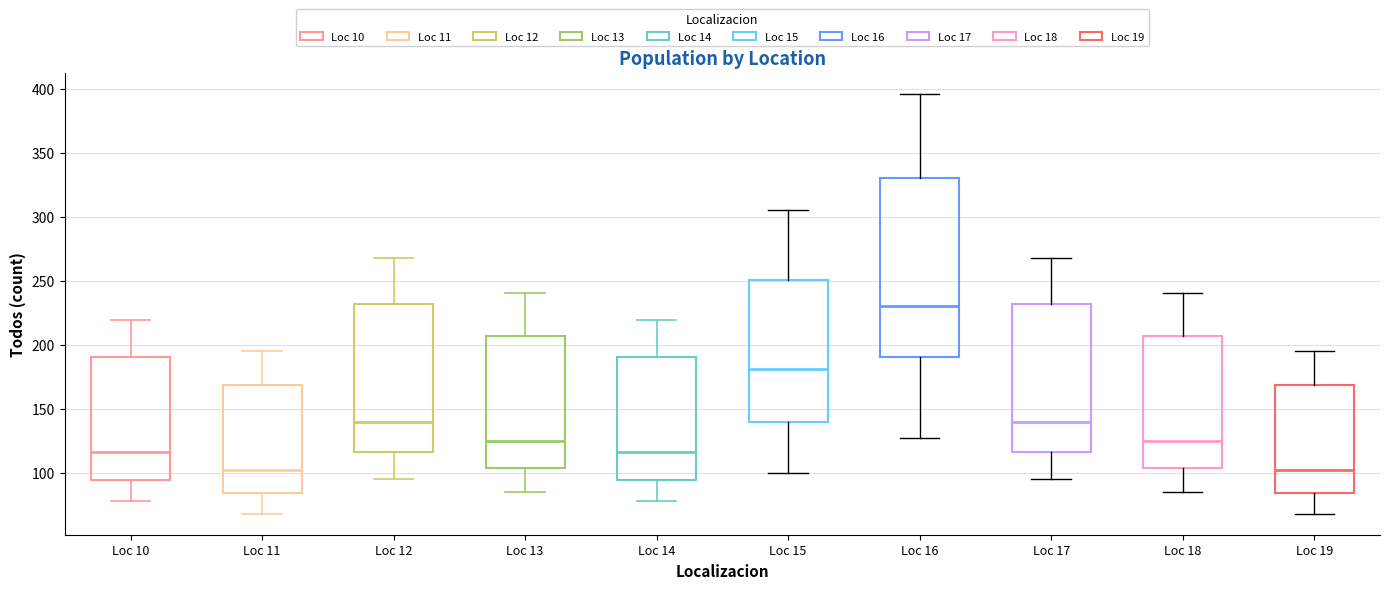

Where is the upper edge of the box for Loc 15 on the y-axis? The values are not printed on the chart, so give them approximately, as read against the axis.

250